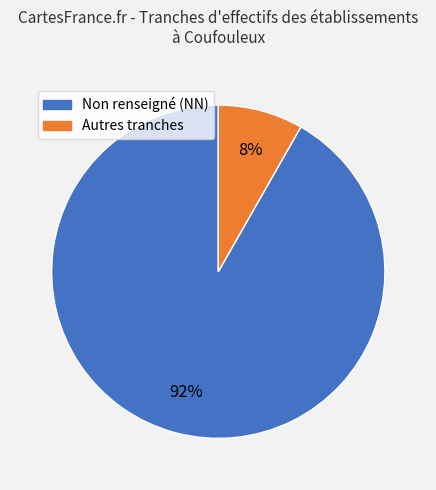

Is there any slice that represents more than half of the pie?

Yes